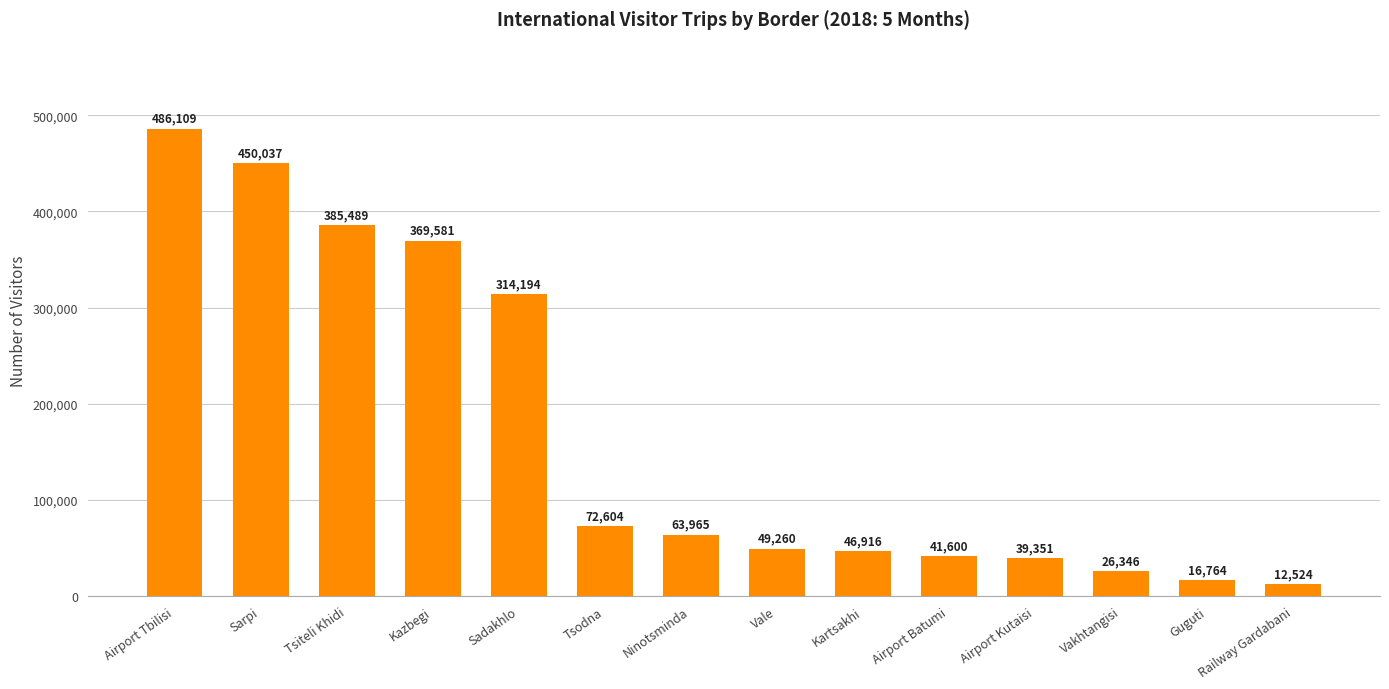

List the labels in order of value, largest first.

Airport Tbilisi, Sarpi, Tsiteli Khidi, Kazbegi, Sadakhlo, Tsodna, Ninotsminda, Vale, Kartsakhi, Airport Batumi, Airport Kutaisi, Vakhtangisi, Guguti, Railway Gardabani